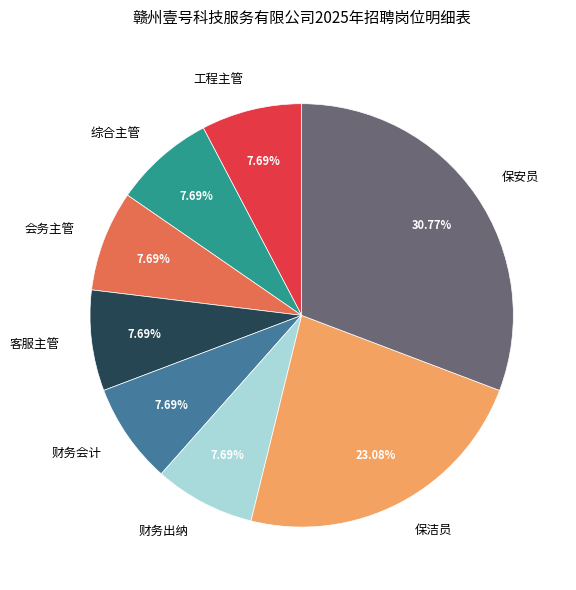

Between 保安员 and 会务主管, which is larger?

保安员